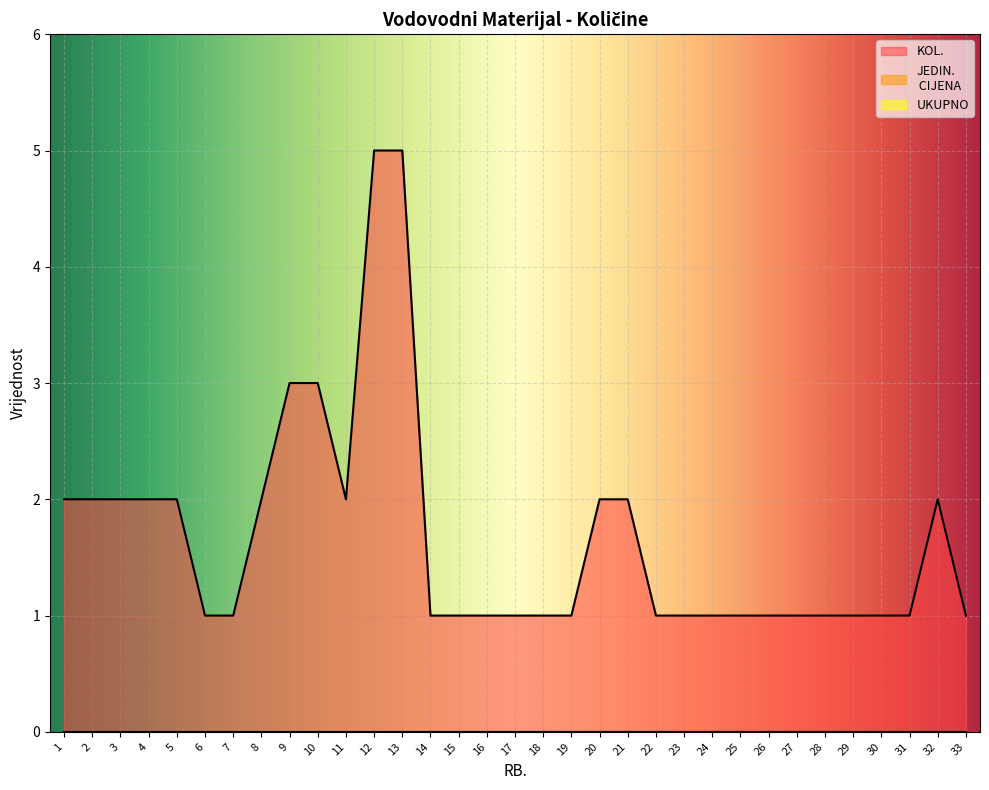

How many lines are shown in the chart?

3